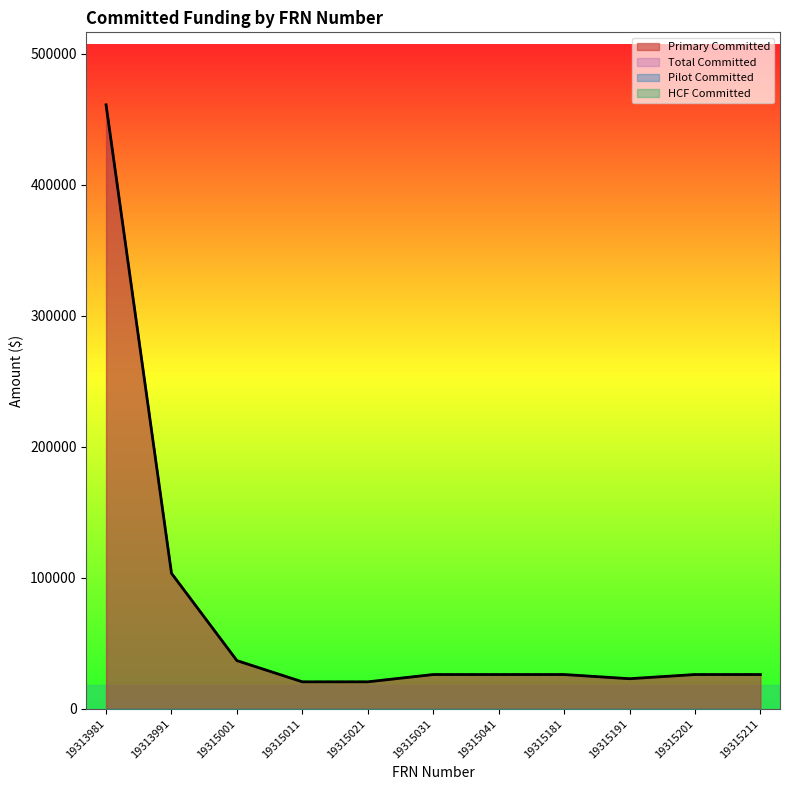

What is the total value across all series at 19315031?

52208